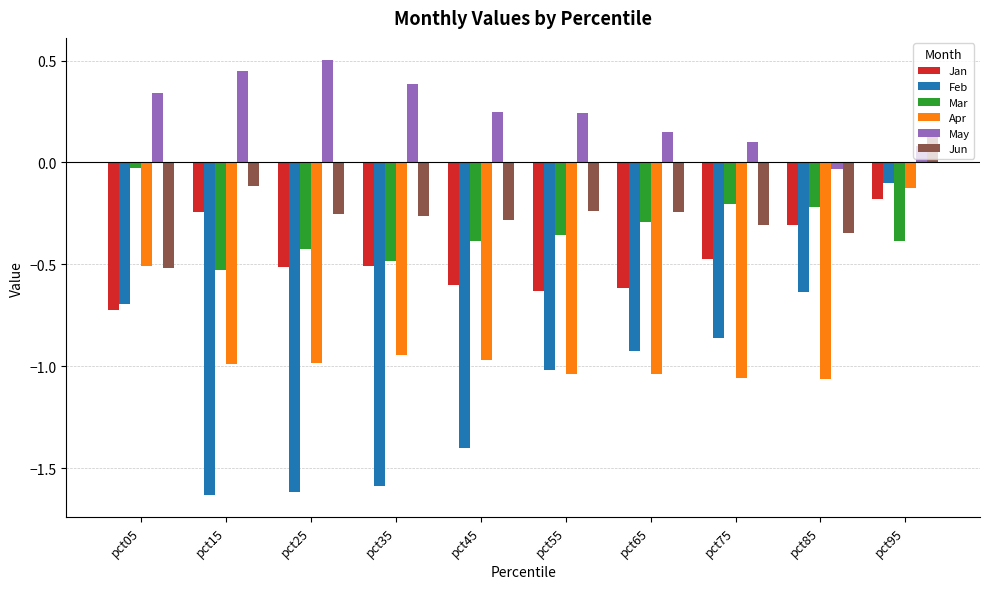

Which series has the largest total across all categories?

May